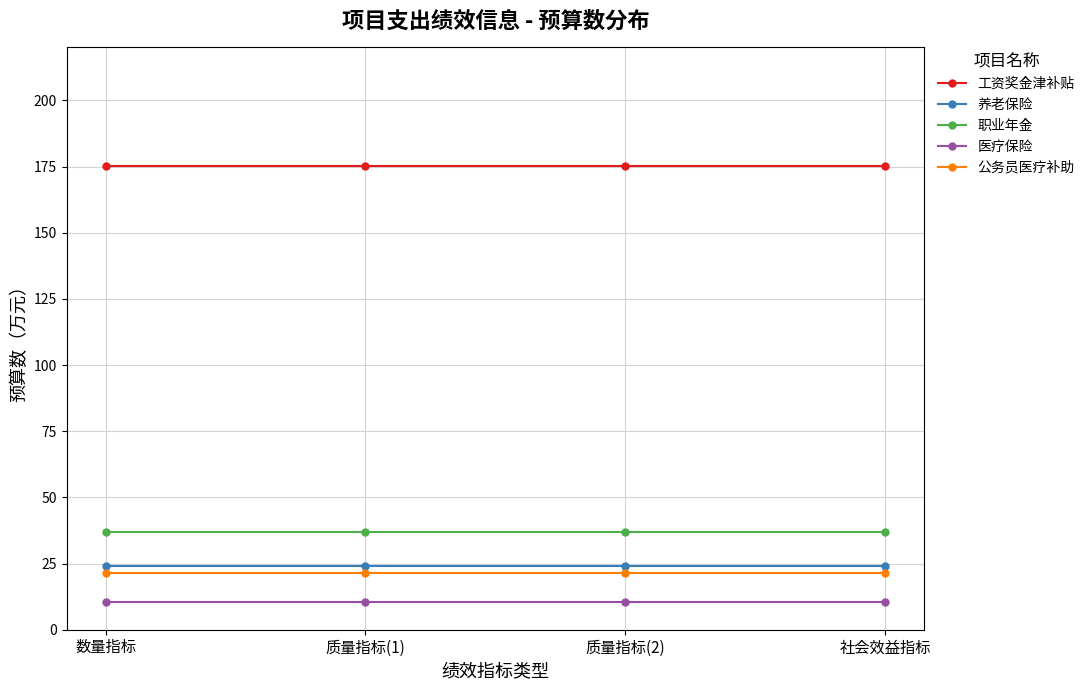

True or false: 医疗保险 and 公务员医疗补助 cross at least once.

False